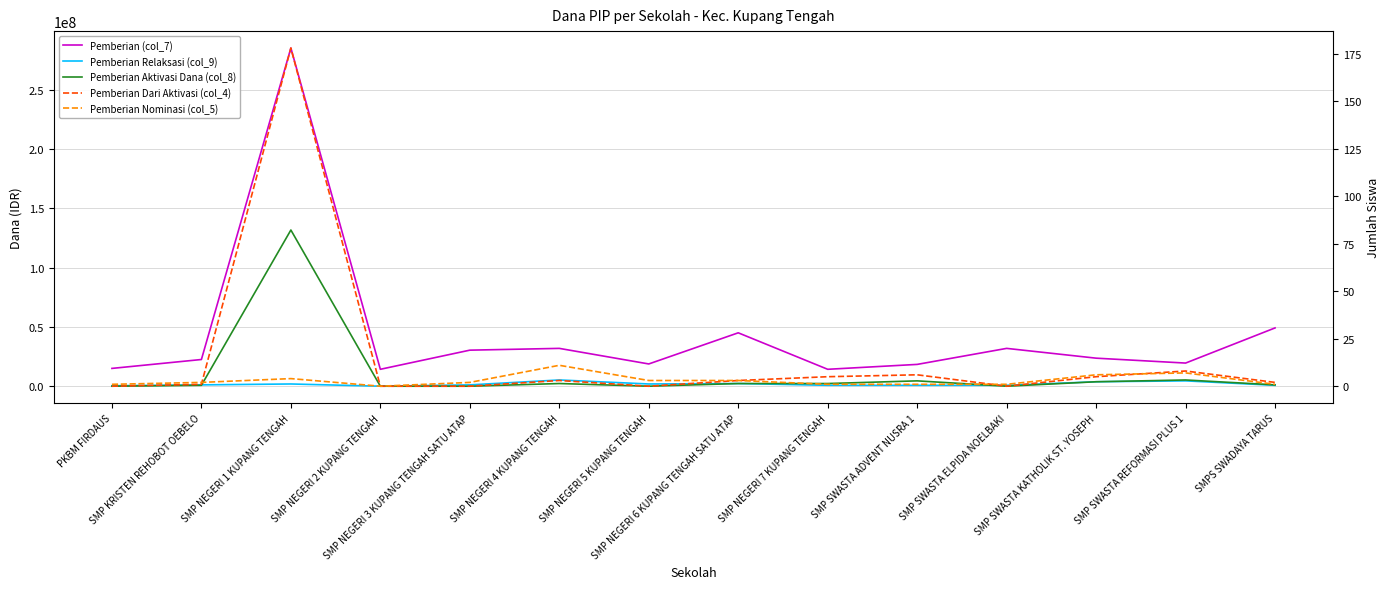

Where is the first local maximum for Pemberian Aktivasi Dana (col_8)?

SMP NEGERI 1 KUPANG TENGAH